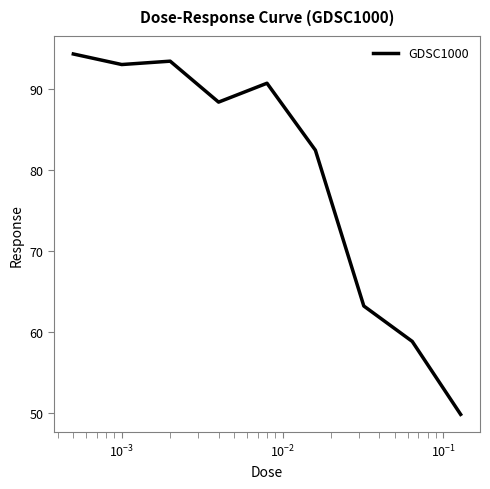

What is the maximum value shown in the chart?

94.4